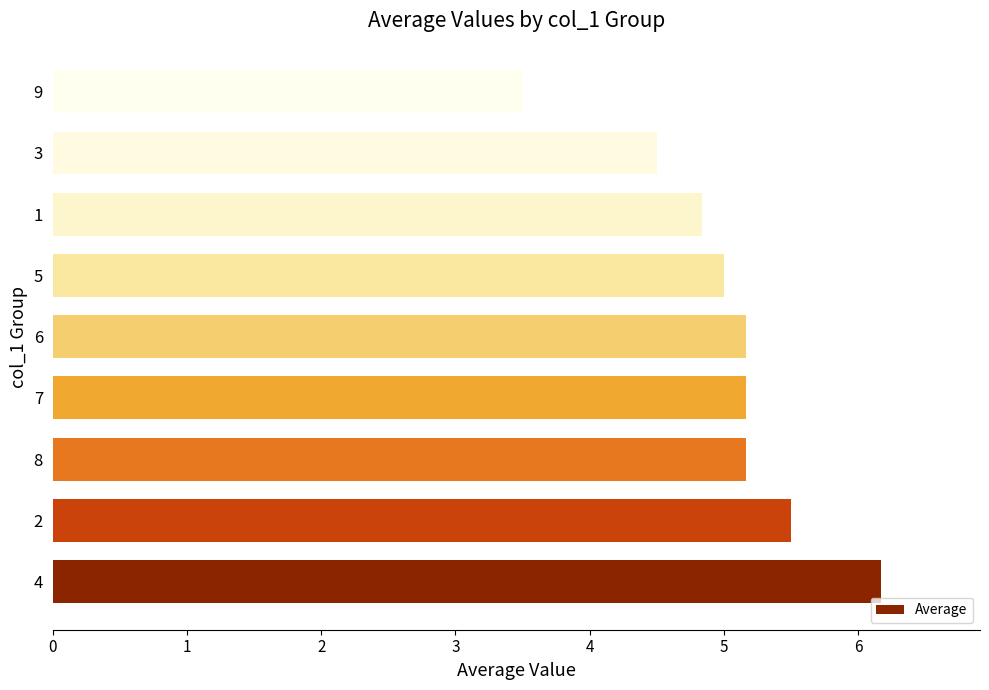

What is the smallest value displayed?

3.5